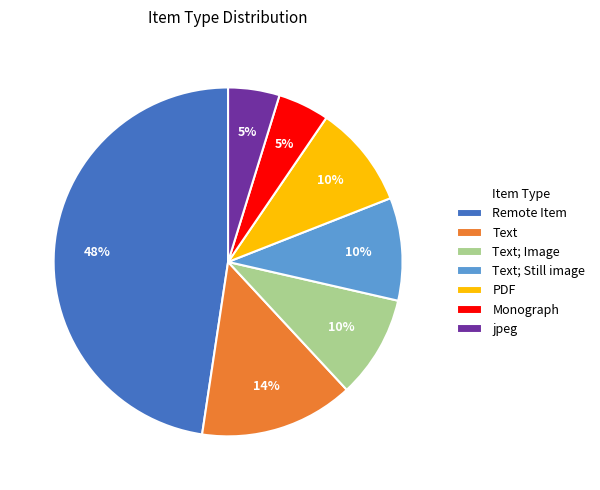

Which category has the biggest portion of the pie?

Remote Item